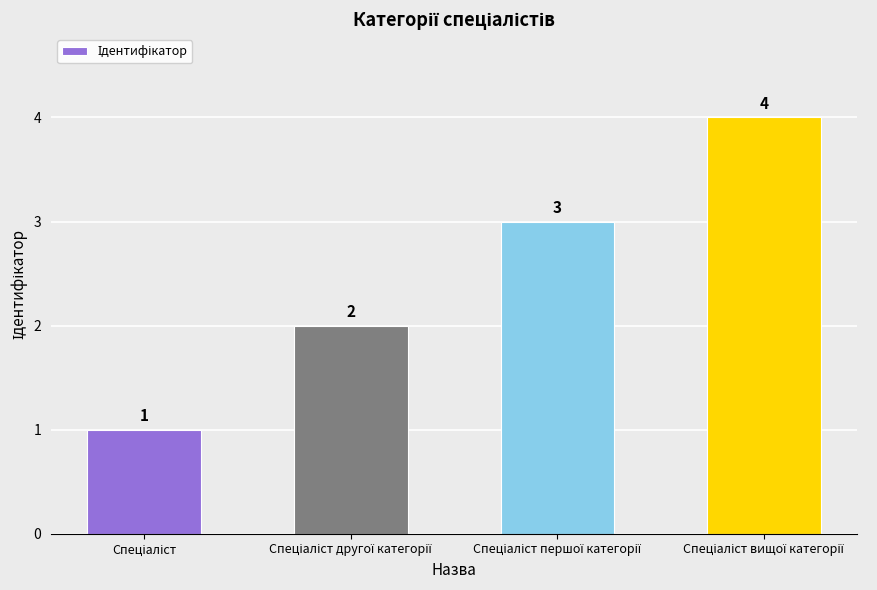

Count the values in the range 2 to 4.

3